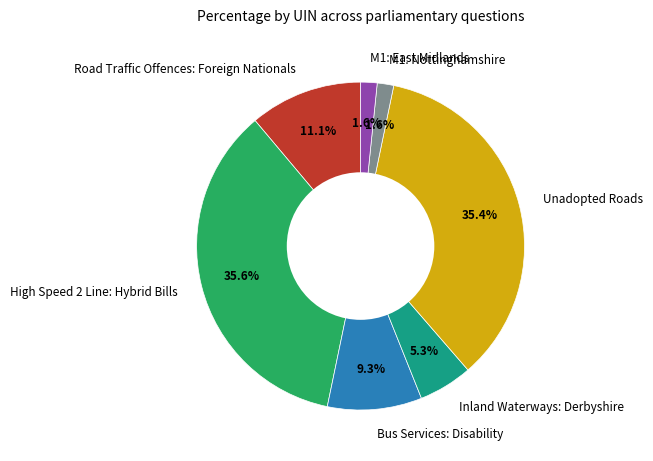

What percentage is the Bus Services: Disability slice, to the nearest percent?

9%